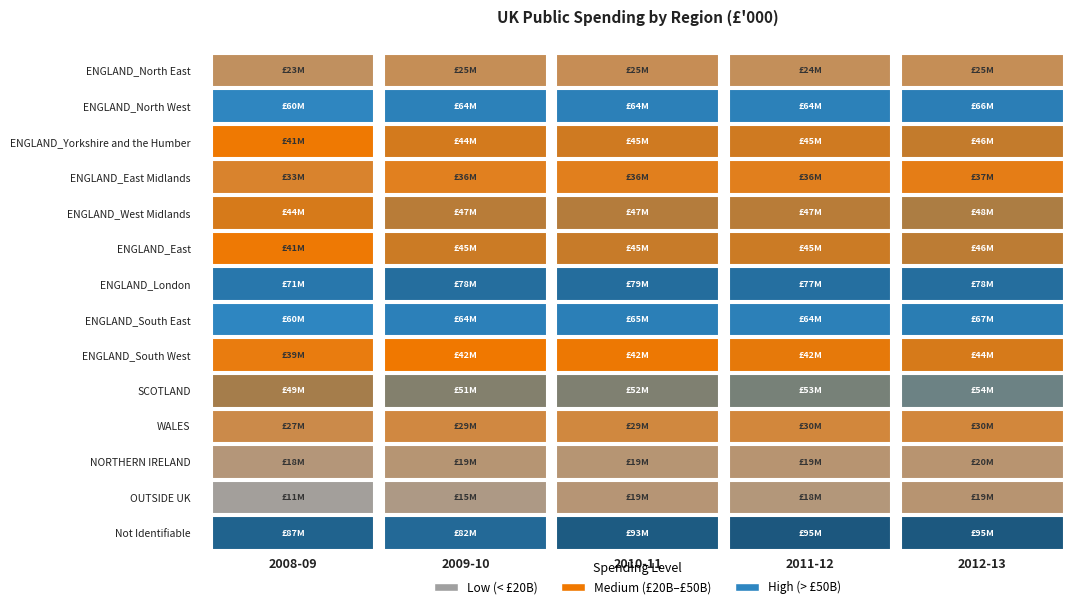

Is it true that ENGLAND_Yorkshire and the Humber equals 21239927 at 2009-10?

False